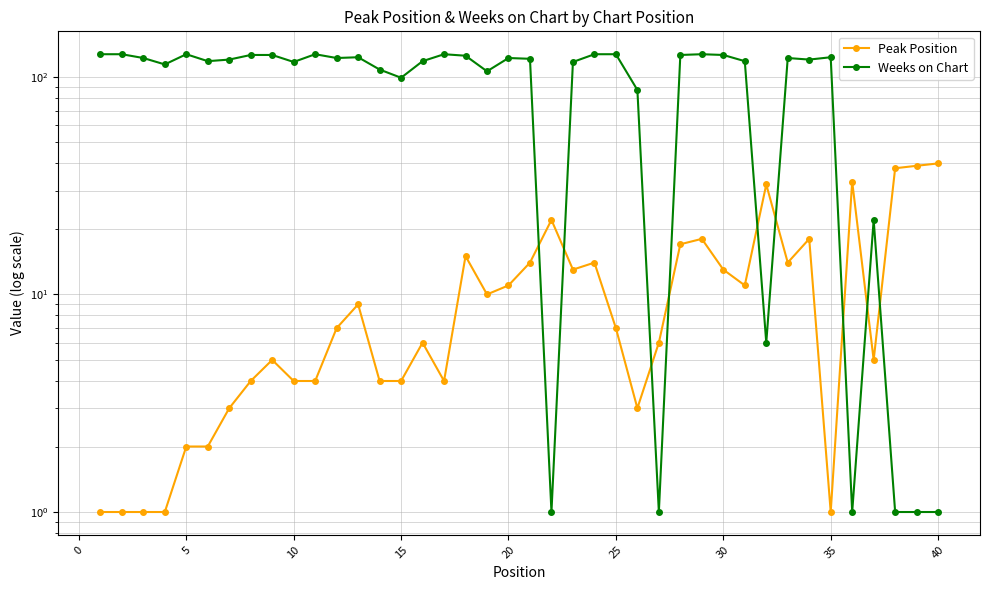

Is the value of Peak Position at 35 greater than the value of Weeks on Chart at 5?

No